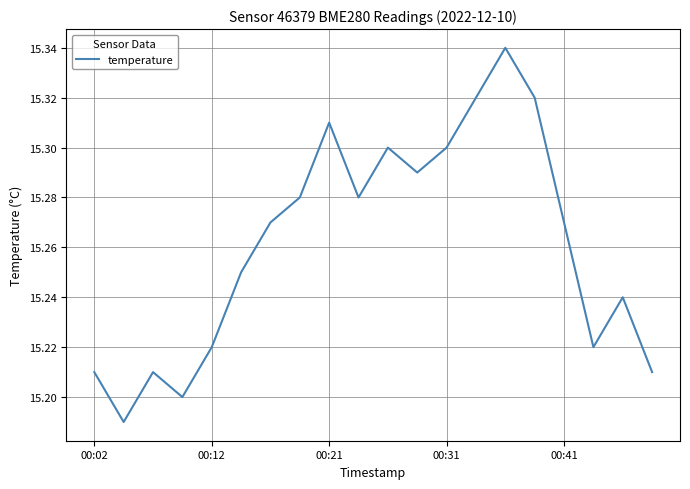

What is the greatest value displayed?

15.3